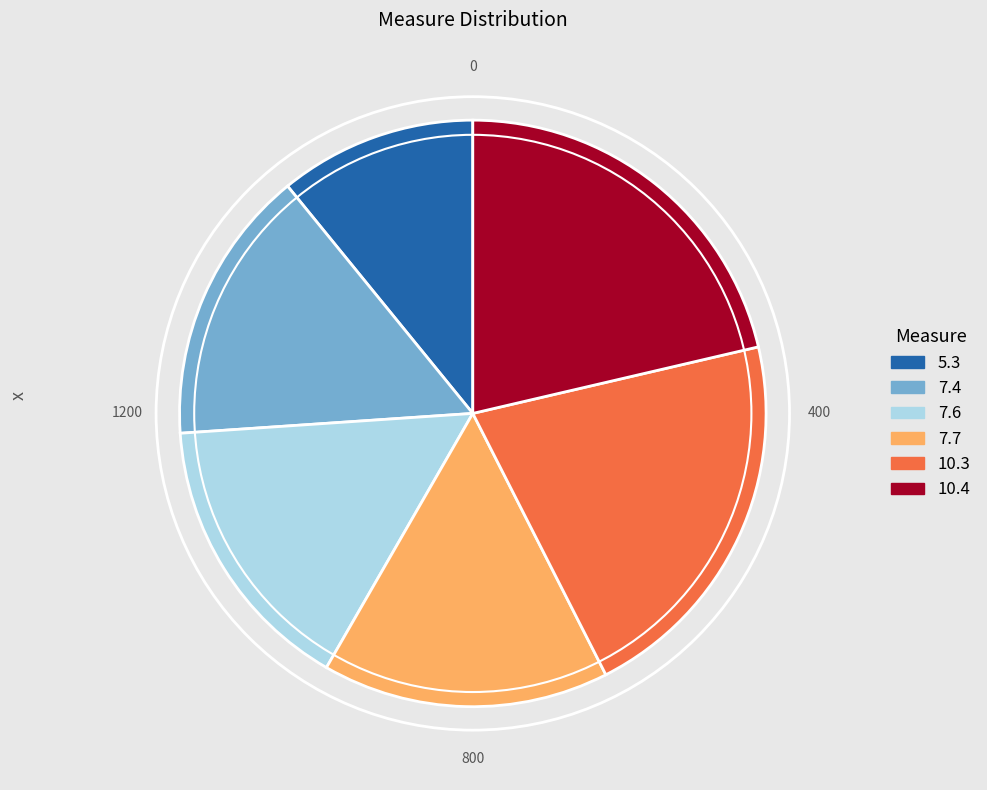

Which category has the smallest portion of the pie?

5.3